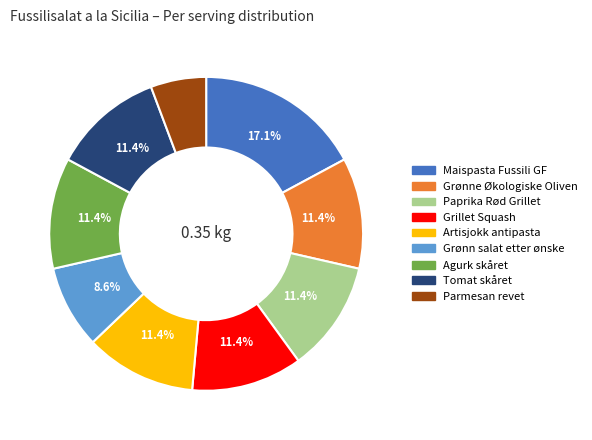

To the nearest percent, what portion does Agurk skåret represent?

11%